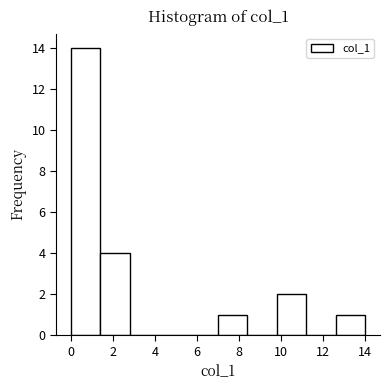

Reading left to right, transcribe this chart: for each bar, give the range it covers on the x-axis and its height. The values are not printed on the chart, so give them approximately, as read against the axis.

0.0 to 1.4: 14
1.4 to 2.8: 4
2.8 to 4.2: 0
4.2 to 5.6: 0
5.6 to 7.0: 0
7.0 to 8.4: 1
8.4 to 9.8: 0
9.8 to 11.2: 2
11.2 to 12.6: 0
12.6 to 14.0: 1